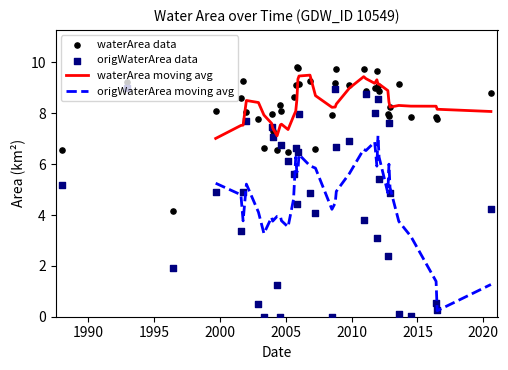

Which series contains the lowest Y value?

origWaterArea